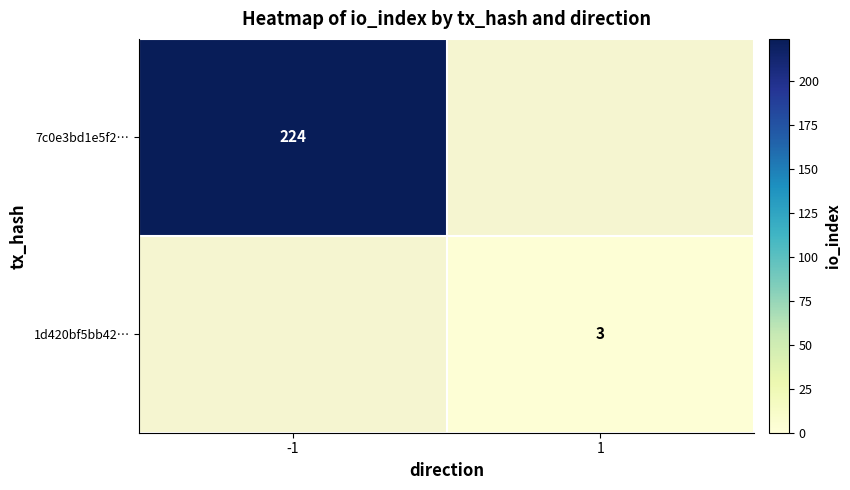

Is the value of 1d420bf5bb42… at 1 greater than the value of 7c0e3bd1e5f2… at -1?

No